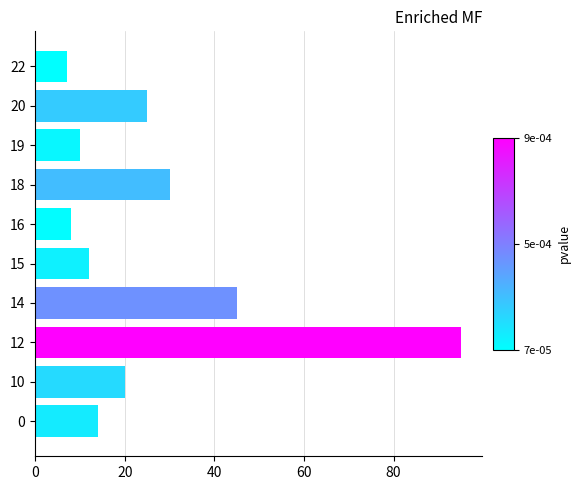

What is the change in value from 10 to 20?

+5